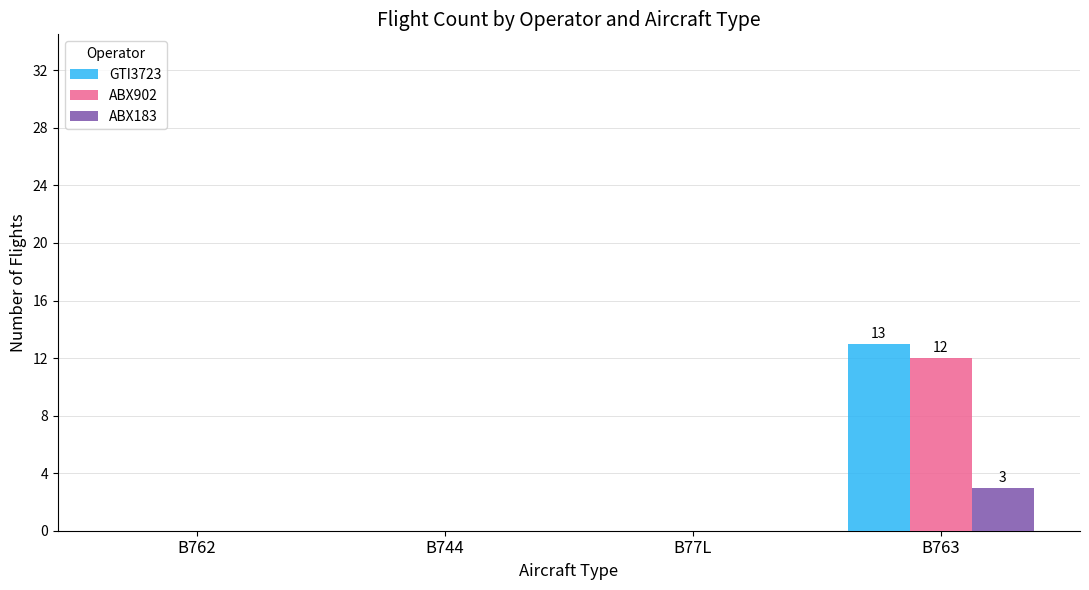

What is the sum of all ABX183 values?

3